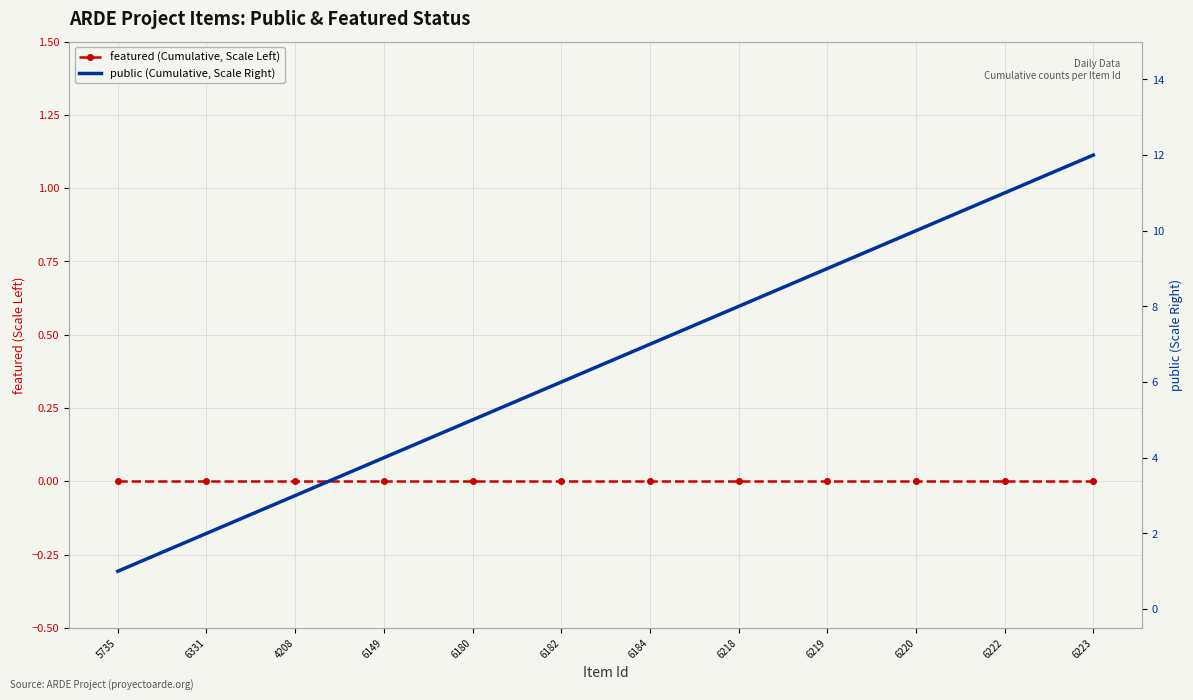

Rank the series by their maximum value, from highest to lowest.

public (Cumulative, Scale Right), featured (Cumulative, Scale Left)